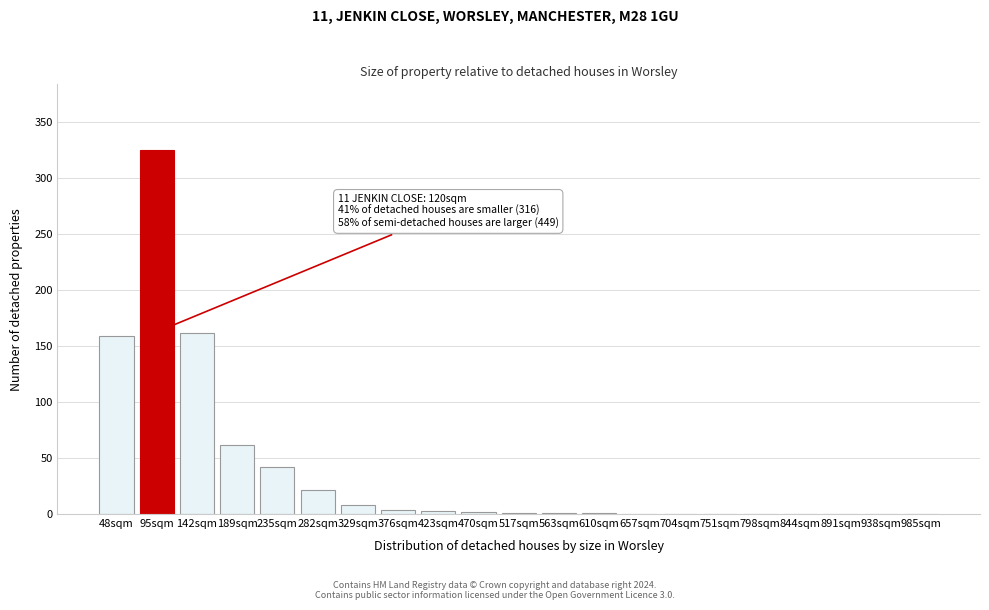

Which label corresponds to the largest value in the chart?

95sqm